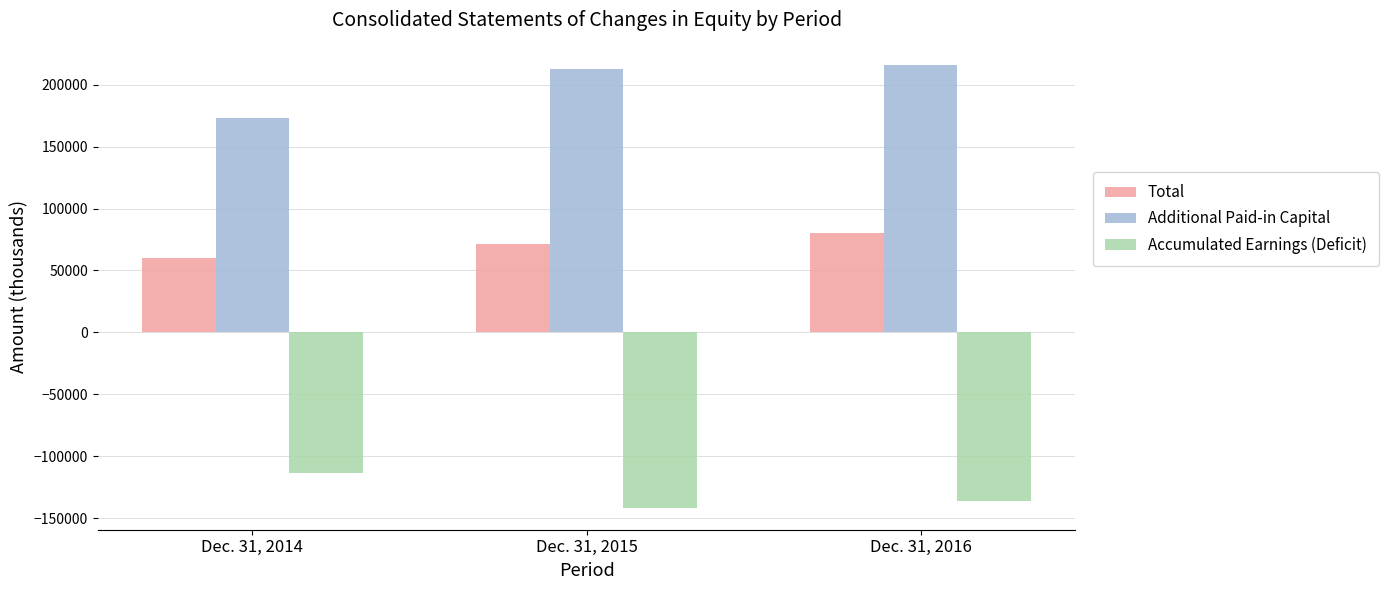

The Accumulated Earnings (Deficit) series shows -141504 at Dec. 31, 2015. True or false?

True